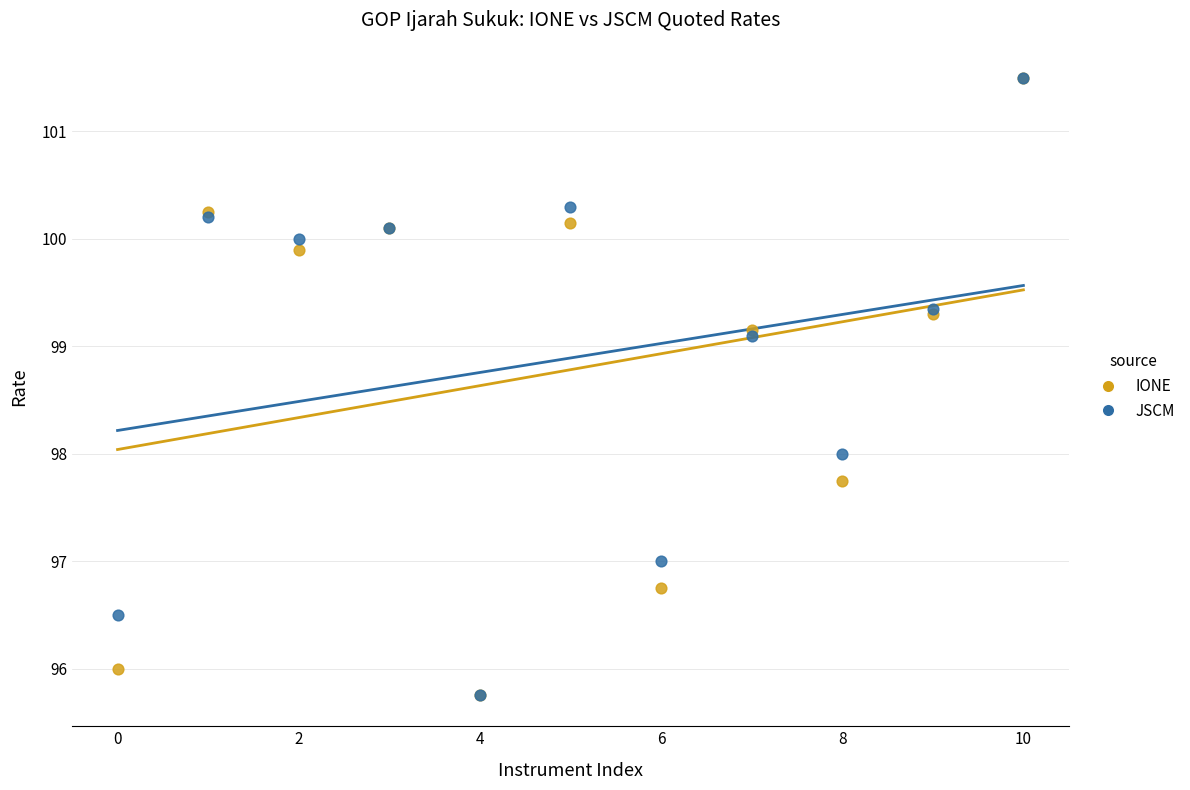

What are all the series names shown in the legend?

IONE, JSCM